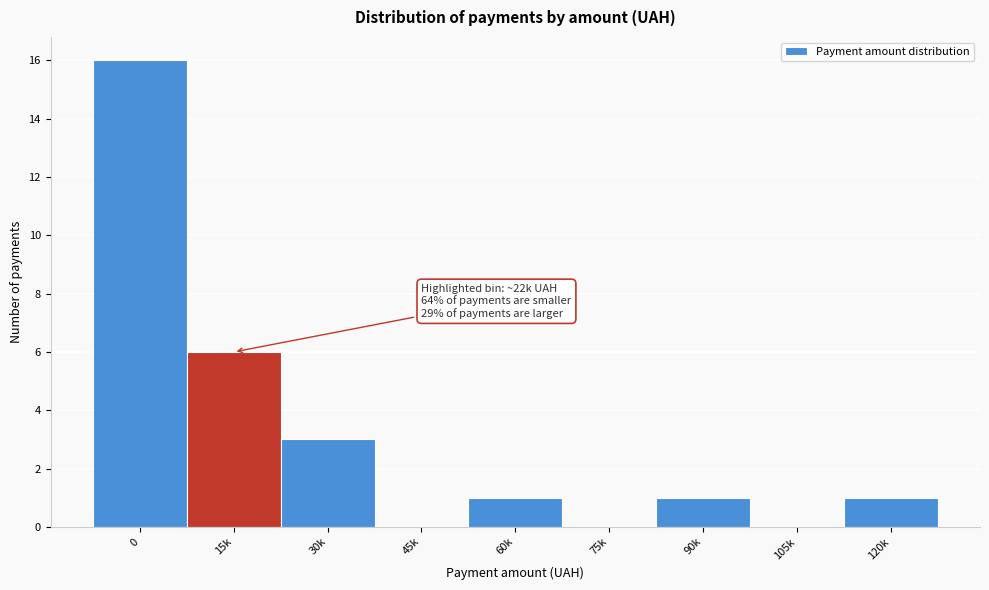

Reading left to right, list all the values displayed in this chart.

0=16	15k=6	30k=3	45k=0	60k=1	75k=0	90k=1	105k=0	120k=1